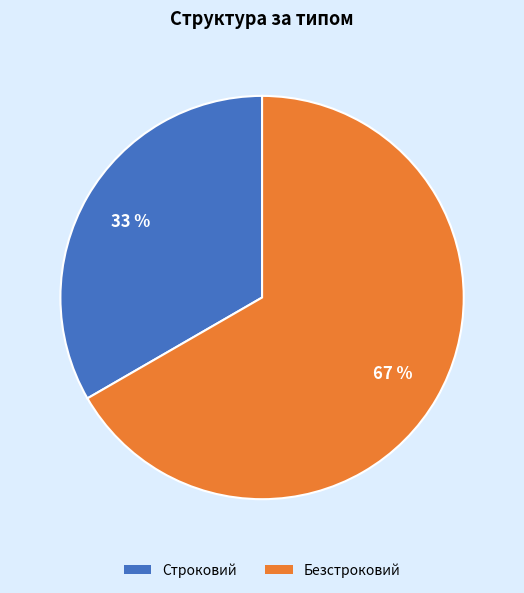

What percentage is the Строковий slice, to the nearest percent?

33%